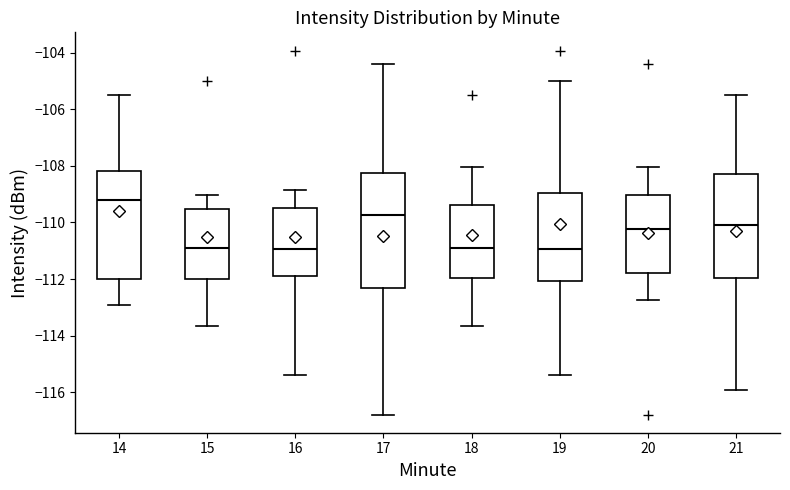

Where does the upper whisker of the box at x = 15 end on the y-axis? The values are not printed on the chart, so give them approximately, as read against the axis.

-109.0